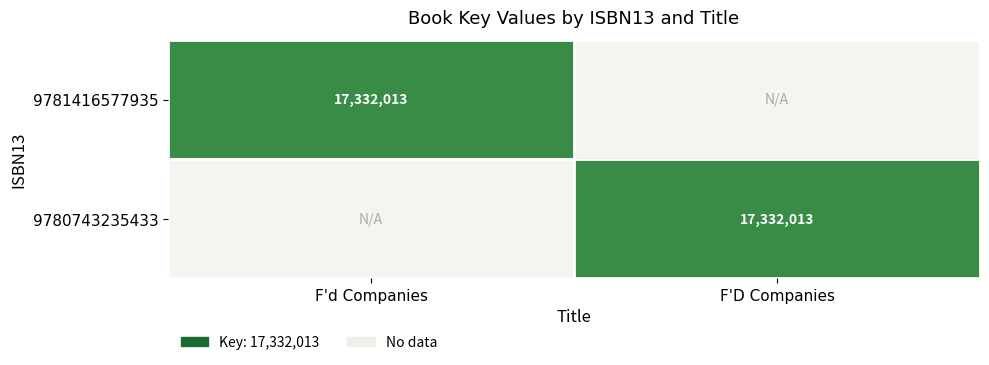

The 9781416577935 series shows 23296098 at F'd Companies. True or false?

False